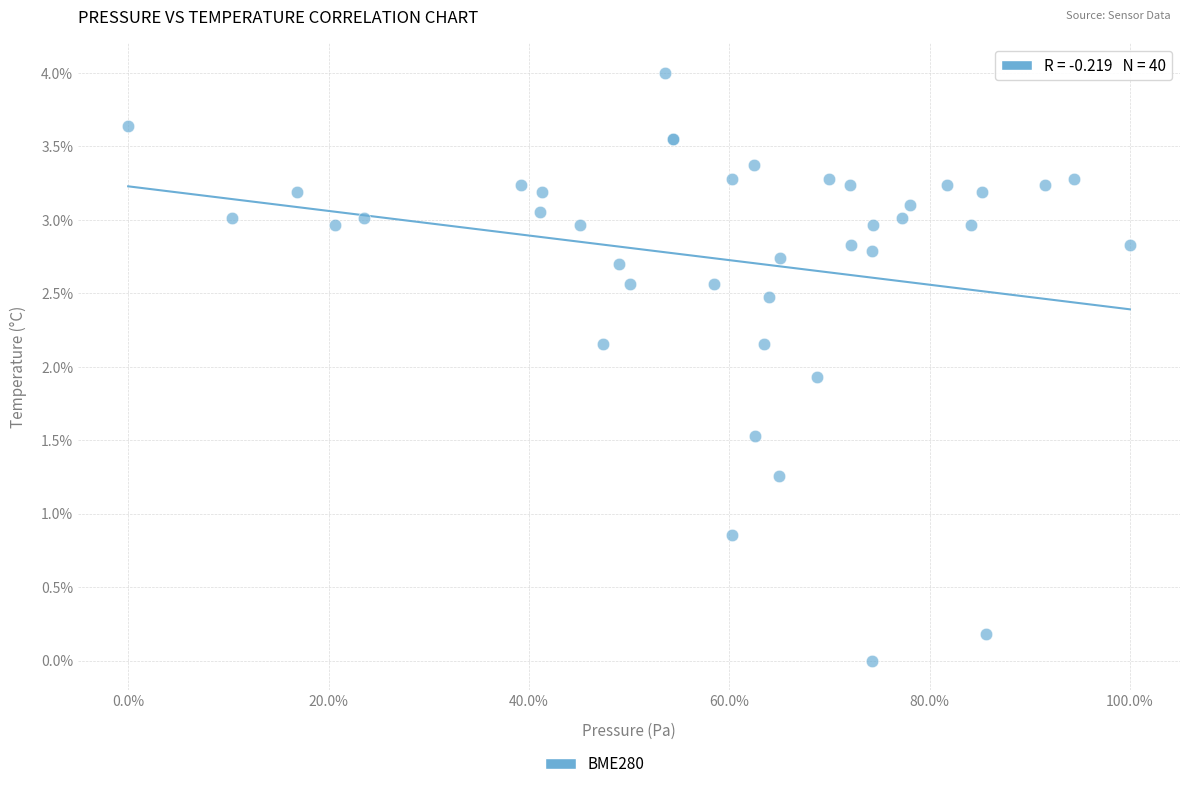

What Y value in the scatter plot is closest to 2?

1.9